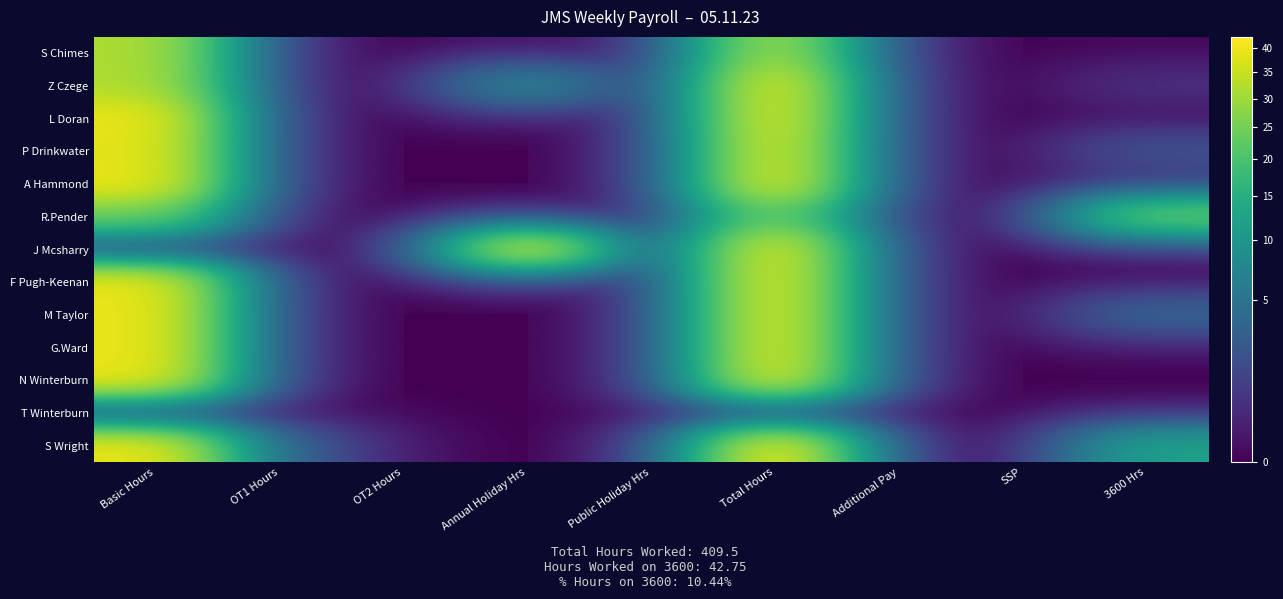

Which series has the widest spread of values?

S Wright